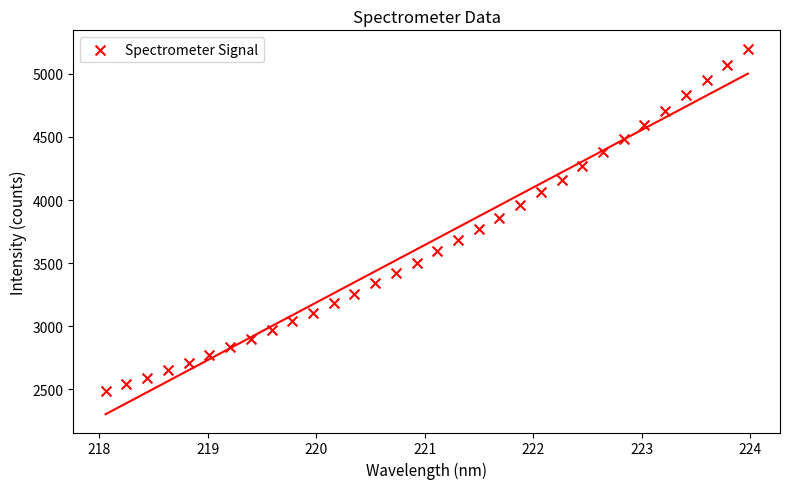

What is the range of X values (max minus min)?

5.9